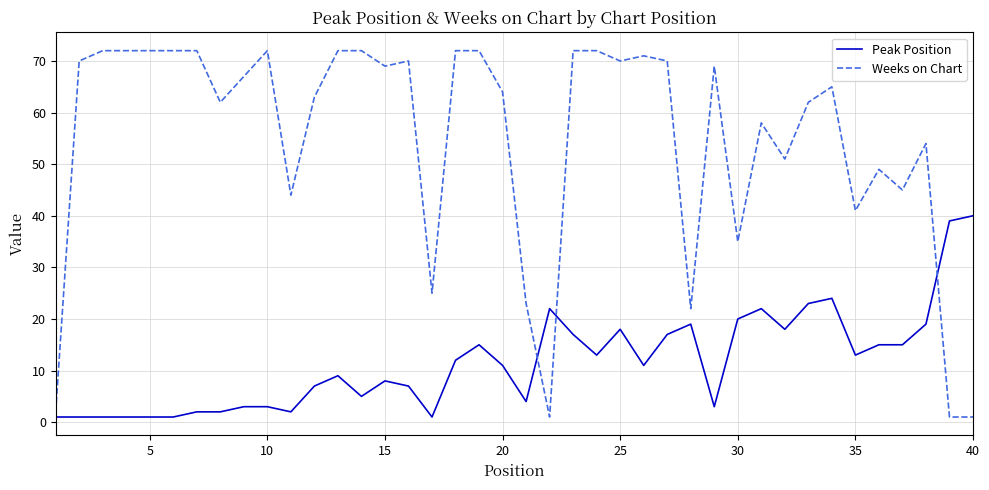

Which series has the largest total across all categories?

Weeks on Chart